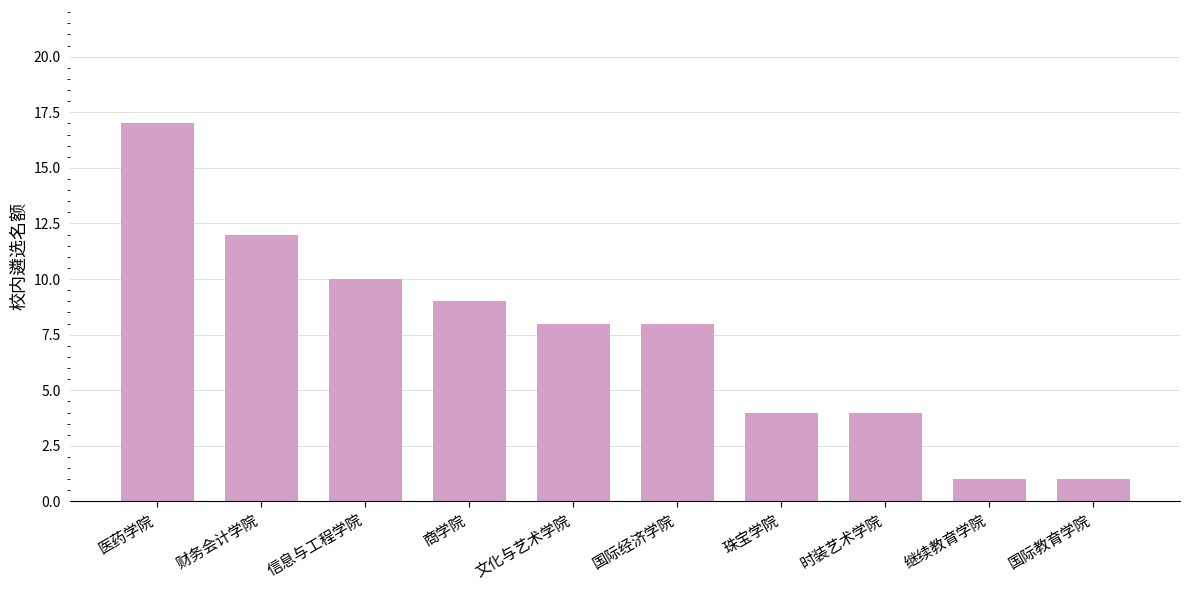

Count the number of categories in the chart.

10